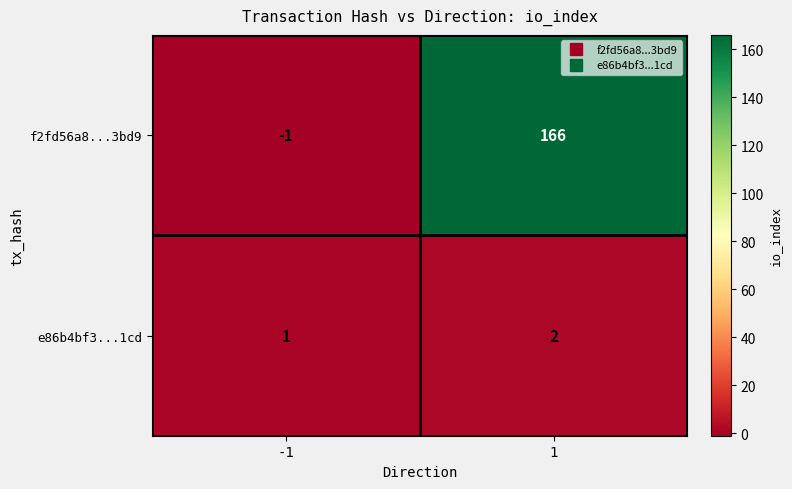

What is the greatest value displayed?

166